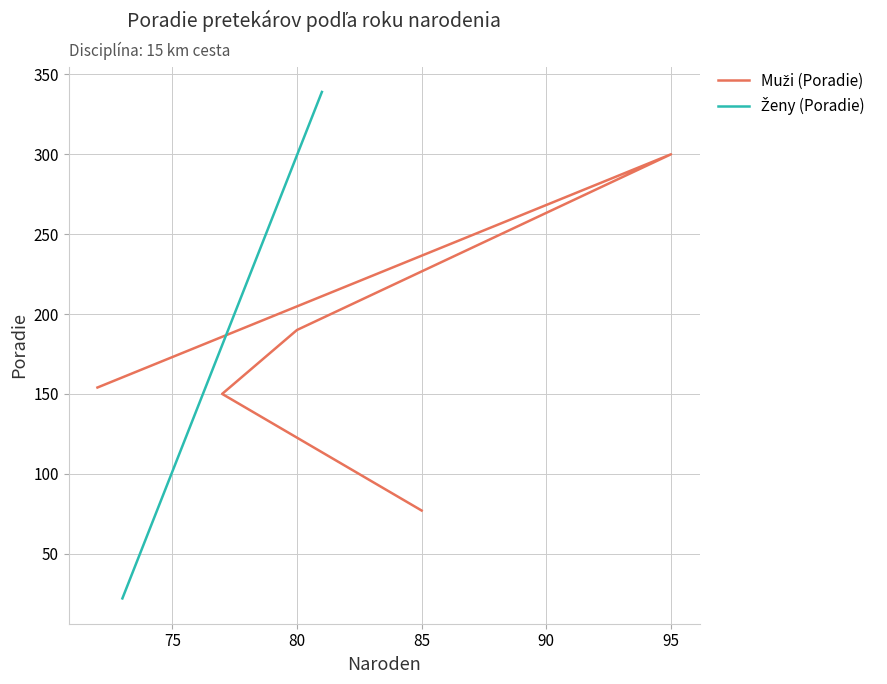

What is the difference between the second highest and minimum values?

113